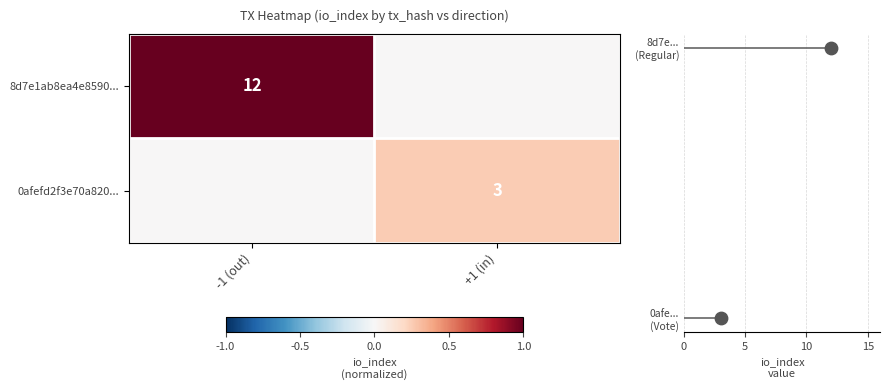

The value of 0afefd2f3e70a820... at +1 (in) is 5. True or false?

False